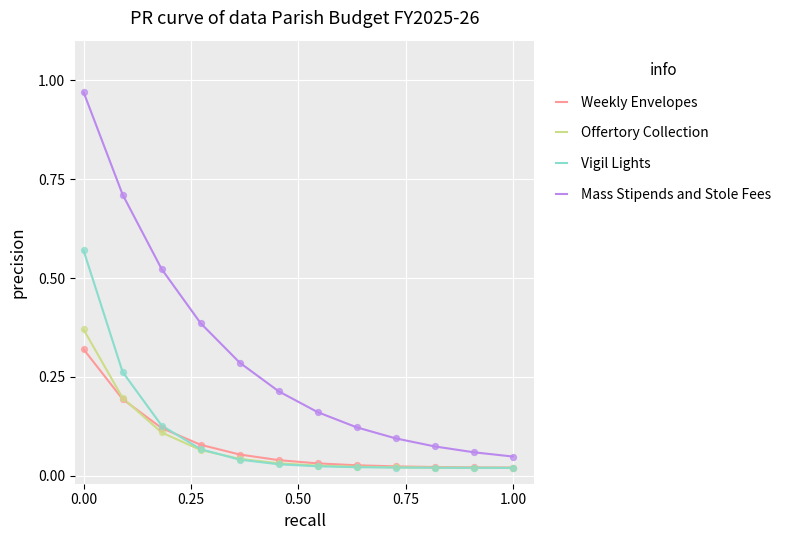

Which series has the widest spread of values?

Mass Stipends and Stole Fees